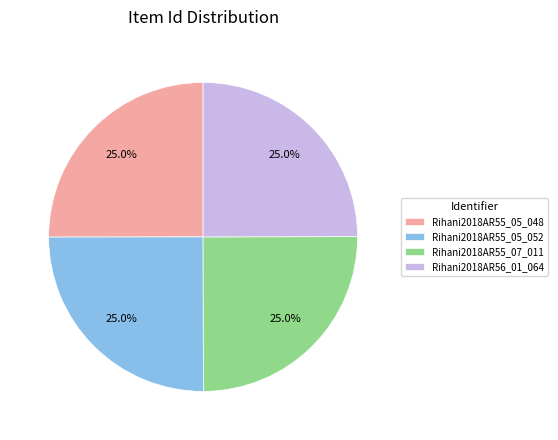

What percentage is the Rihani2018AR55_05_048 slice, to the nearest percent?

25%